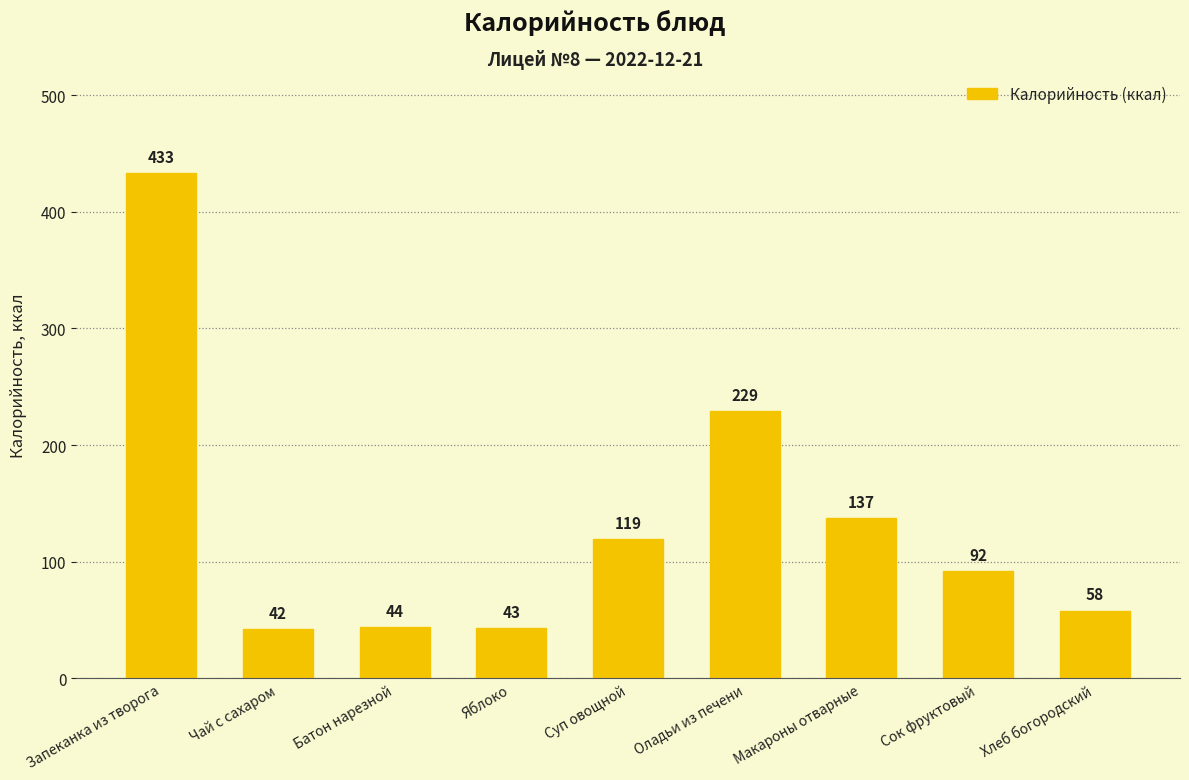

Which has a higher value, Сок фруктовый or Суп овощной?

Суп овощной